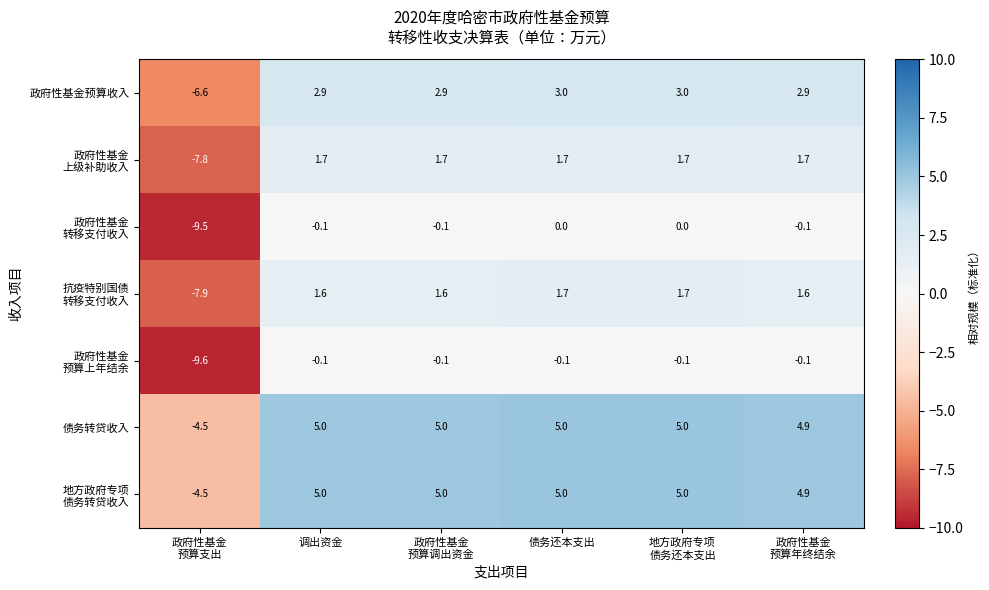

The value of 债务转贷收入 at 调出资金 is 5.0. True or false?

True